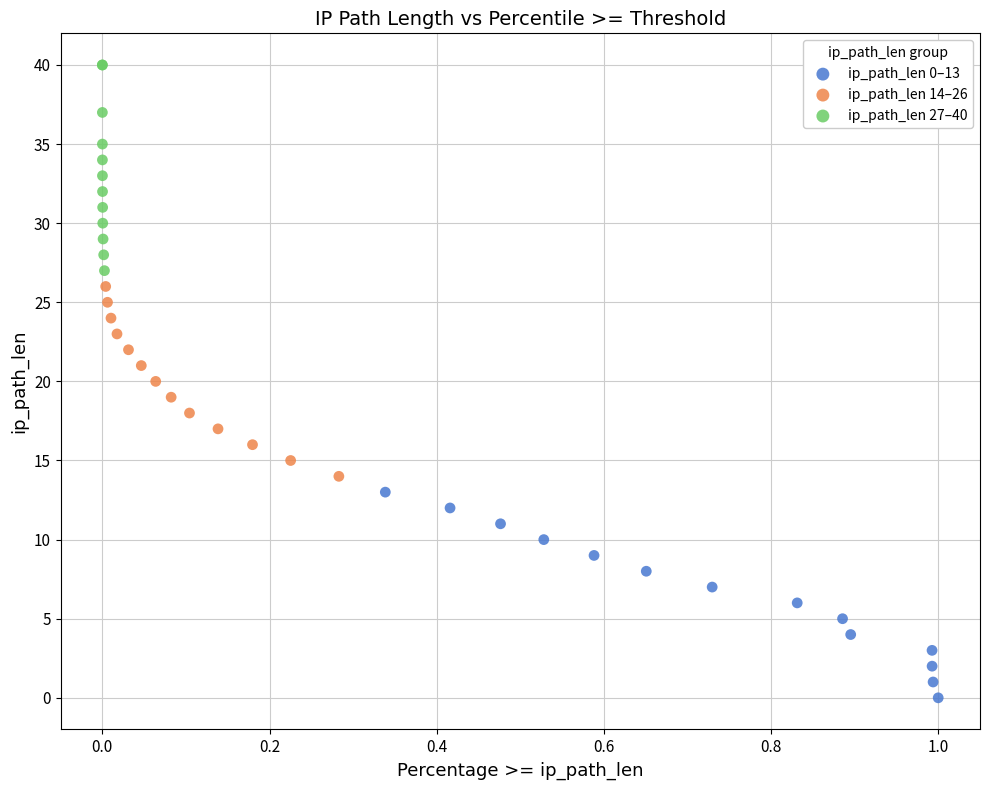

Which series reaches the maximum Y coordinate?

ip_path_len 27–40